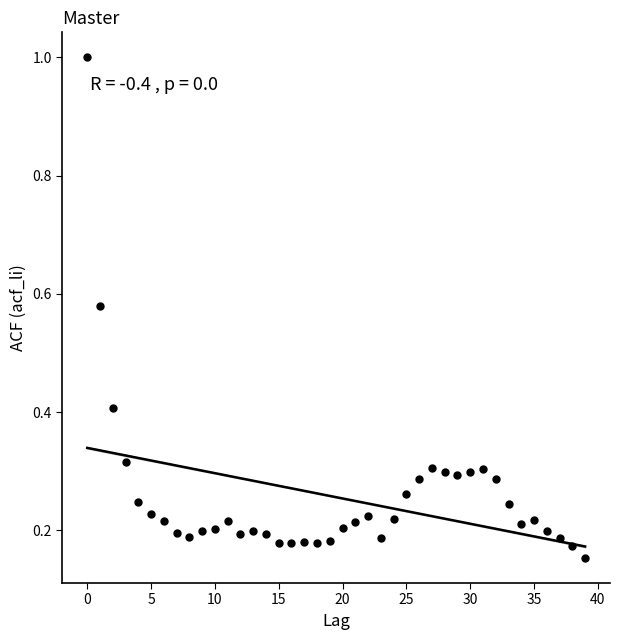

What is the range of Y values (max minus min)?

0.8